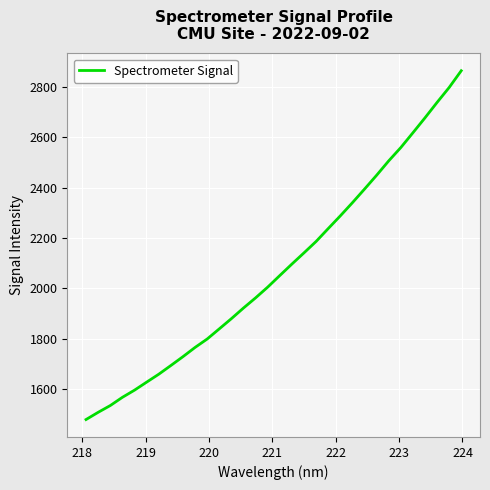

What is the minimum value shown in the chart?

1480.1